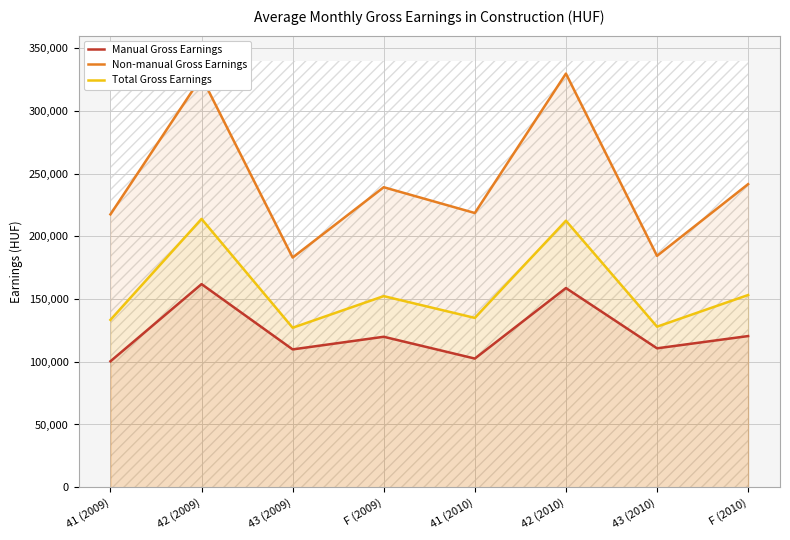

Is it true that Manual Gross Earnings equals 158769 at 42 (2010)?

True